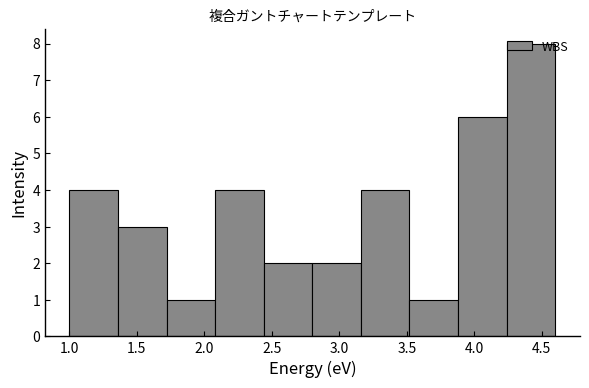

Reading left to right, transcribe this chart: for each bar, give the range it covers on the x-axis and its height. Neither the bar edges nor the heights are printed on the chart, so give them approximately, as read against the axes.

1.00 to 1.36: 4
1.36 to 1.72: 3
1.72 to 2.08: 1
2.08 to 2.44: 4
2.44 to 2.80: 2
2.80 to 3.16: 2
3.16 to 3.52: 4
3.52 to 3.88: 1
3.88 to 4.24: 6
4.24 to 4.60: 8